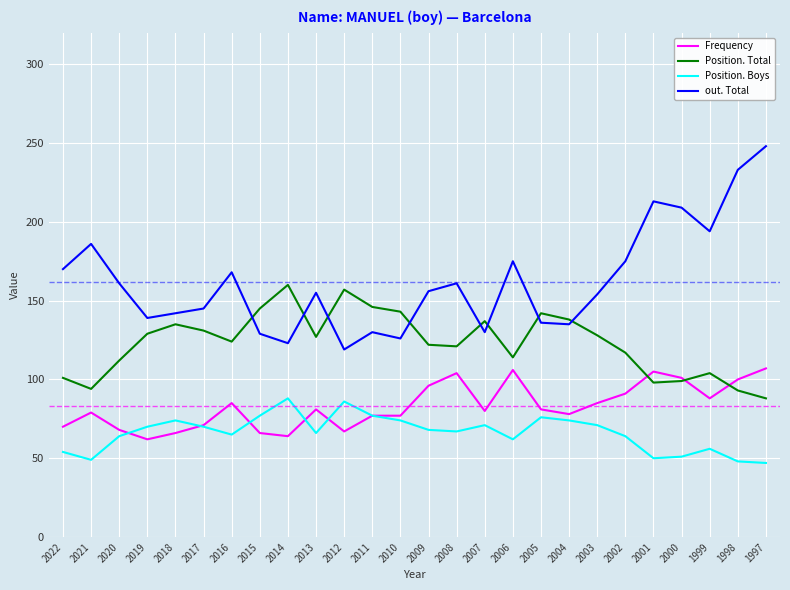

Where do Frequency and Position. Total first cross each other?

2002 and 2001